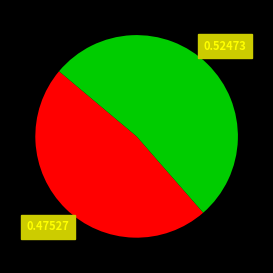

Does any single category account for the majority?

Yes